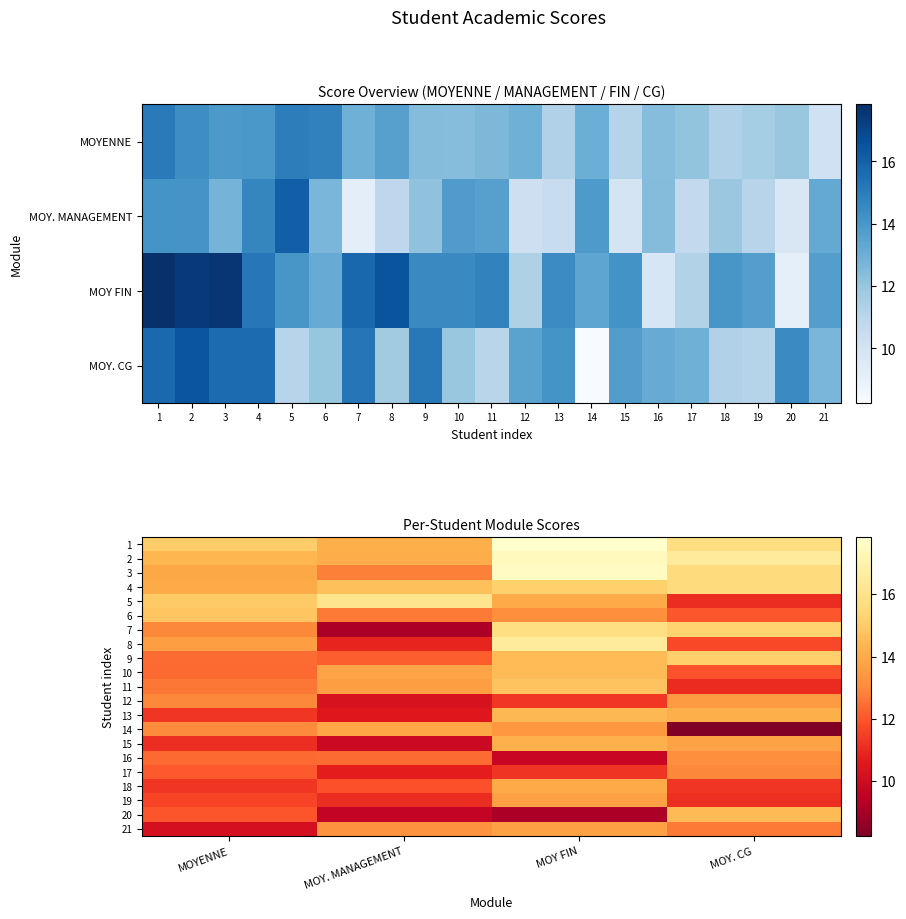

Where does the 5 series first go above 14?

MOYENNE